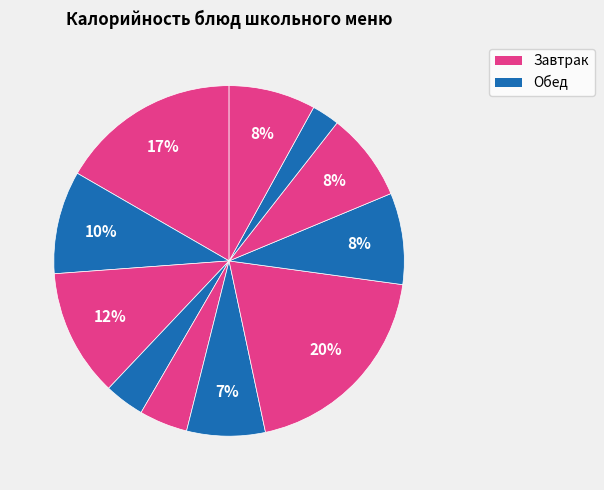

Which slice is the smallest?

Хлеб ржано-пшеничный